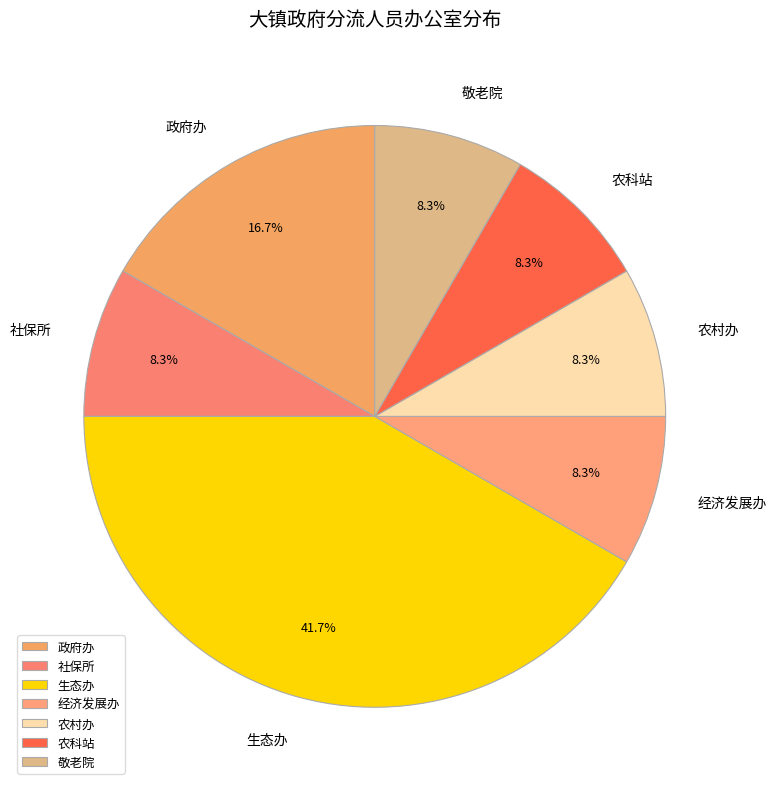

Between 农村办 and 政府办, which is larger?

政府办